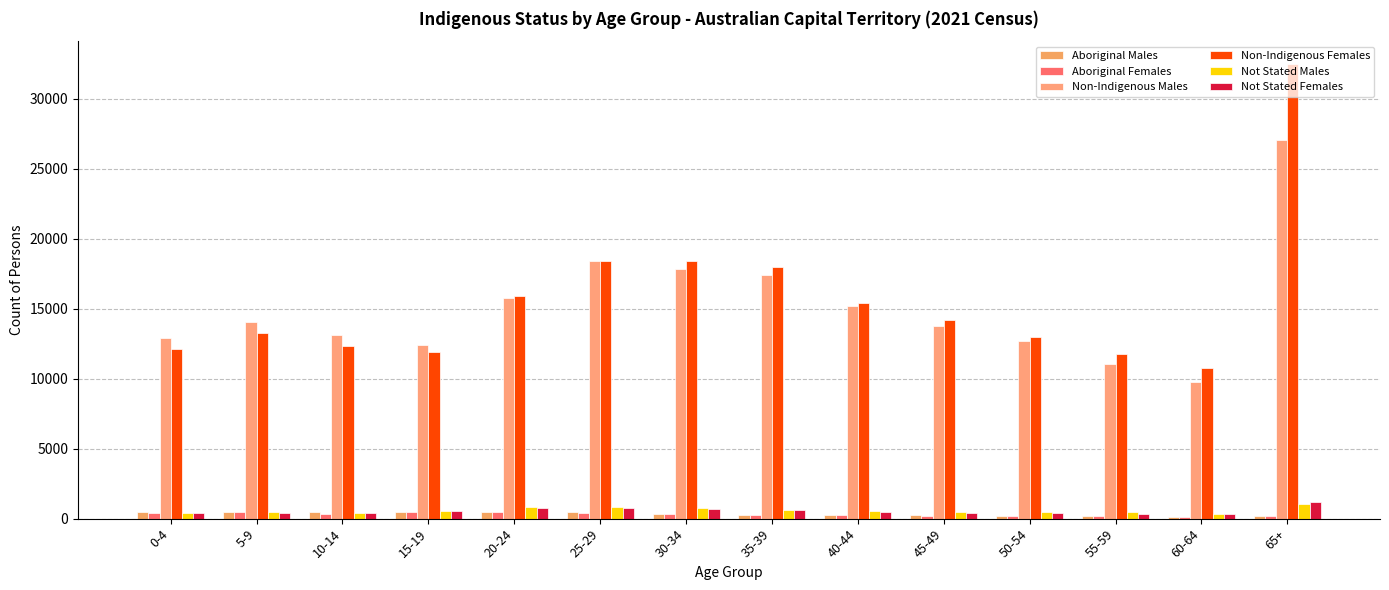

Reading left to right, what are all the values shown in this chart?

Aboriginal Males: 0-4=464	5-9=492	10-14=477	15-19=442	20-24=469	25-29=443	30-34=339	35-39=286	40-44=228	45-49=226	50-54=199	55-59=174	60-64=103	65+=191
Aboriginal Females: 0-4=430	5-9=450	10-14=360	15-19=451	20-24=469	25-29=396	30-34=367	35-39=278	40-44=276	45-49=217	50-54=214	55-59=155	60-64=145	65+=198
Non-Indigenous Males: 0-4=12923	5-9=14065	10-14=13131	15-19=12417	20-24=15765	25-29=18446	30-34=17837	35-39=17389	40-44=15209	45-49=13756	50-54=12697	55-59=11042	60-64=9793	65+=27030
Non-Indigenous Females: 0-4=12111	5-9=13277	10-14=12330	15-19=11940	20-24=15909	25-29=18395	30-34=18440	35-39=18017	40-44=15386	45-49=14171	50-54=12977	55-59=11782	60-64=10788	65+=32494
Not Stated Males: 0-4=378	5-9=446	10-14=404	15-19=551	20-24=854	25-29=847	30-34=791	35-39=645	40-44=577	45-49=501	50-54=456	55-59=441	60-64=348	65+=1070
Not Stated Females: 0-4=378	5-9=431	10-14=392	15-19=546	20-24=794	25-29=757	30-34=698	35-39=625	40-44=464	45-49=408	50-54=383	55-59=328	60-64=307	65+=1213